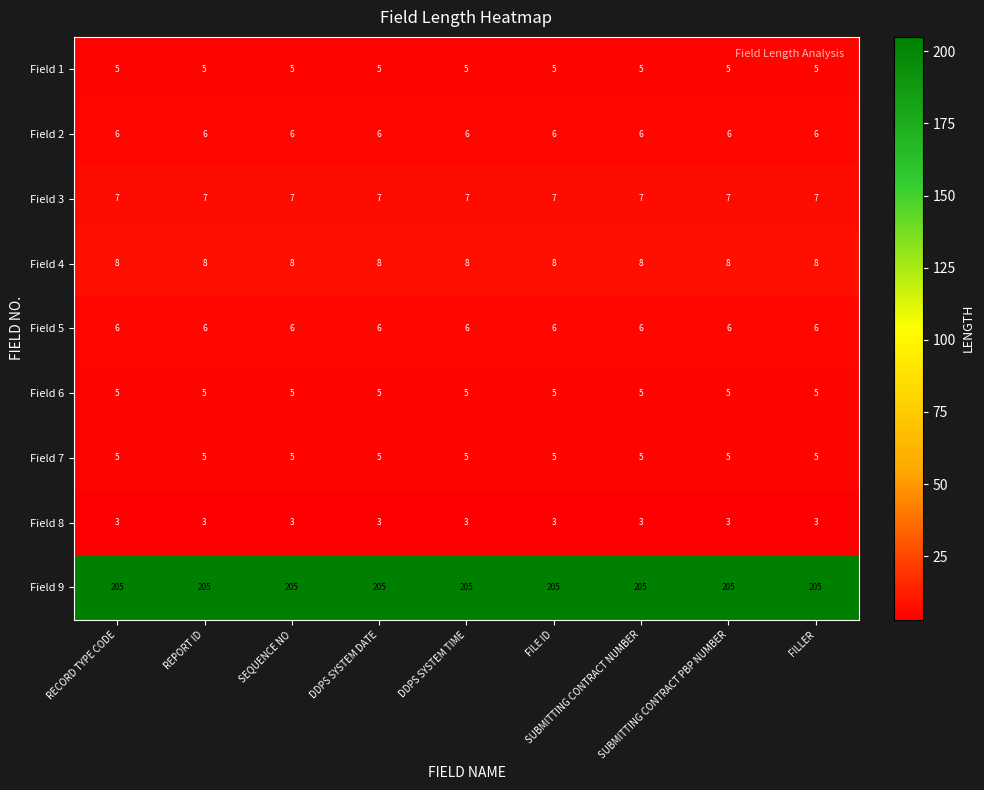

Which series has the largest total across all categories?

Field 9